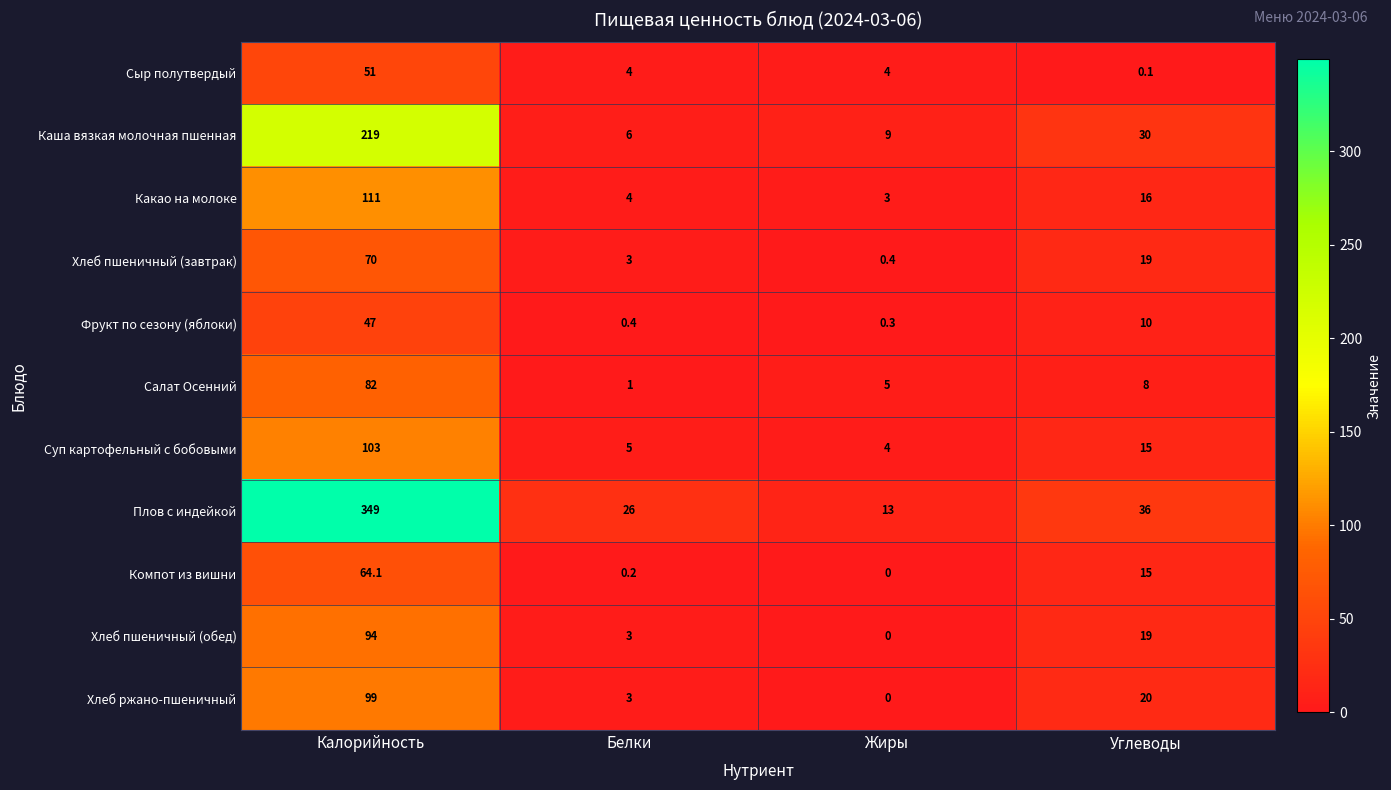

What is the difference between the highest and lowest values at Жиры?

13.0